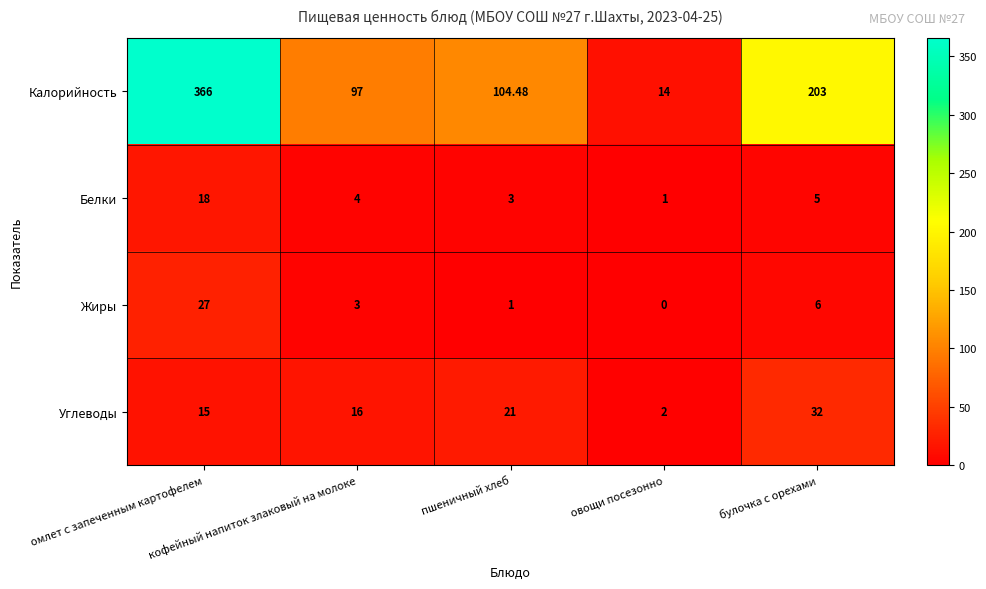

How many data points in Калорийность are less than 104?

2